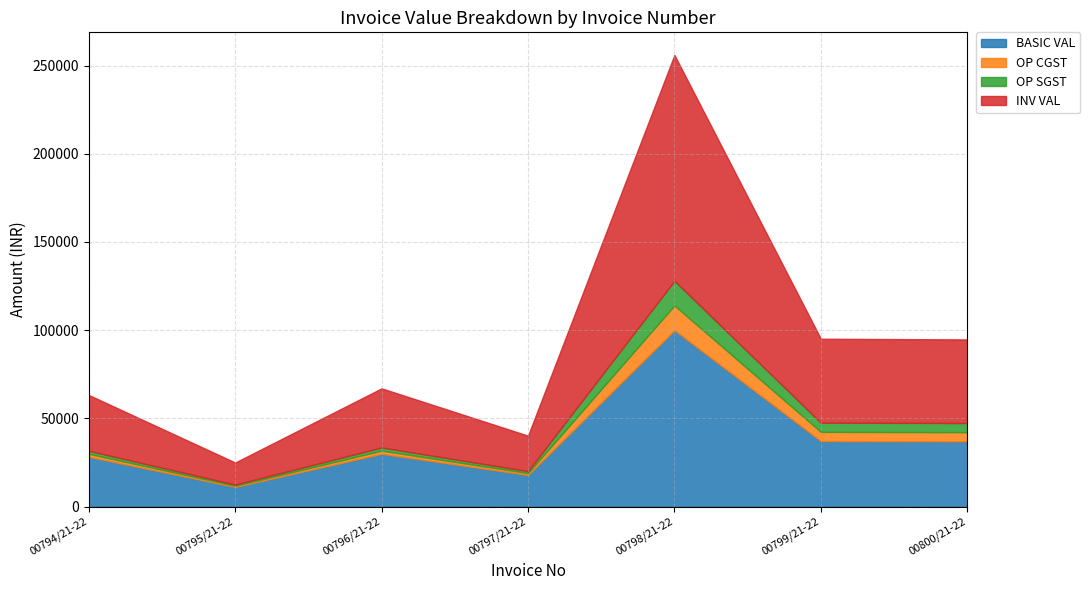

Reading right to left, list all the values displayed in this chart.

BASIC VAL: 37020.0	37170.0	100000.0	17958.0	29930.0	11160.0	28250.0
OP CGST: 5182.8	5203.8	14000.0	1077.5	1795.8	669.6	1695.0
OP SGST: 5182.8	5203.8	14000.0	1077.5	1795.8	669.6	1695.0
INV VAL: 47385.6	47577.6	128000.0	20113.0	33521.6	12499.2	31640.0